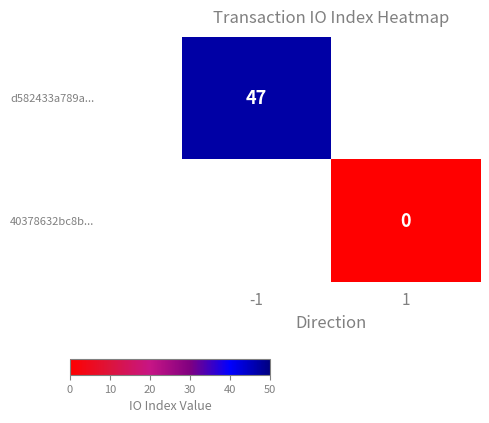

Between 1 and -1, which is larger?

-1